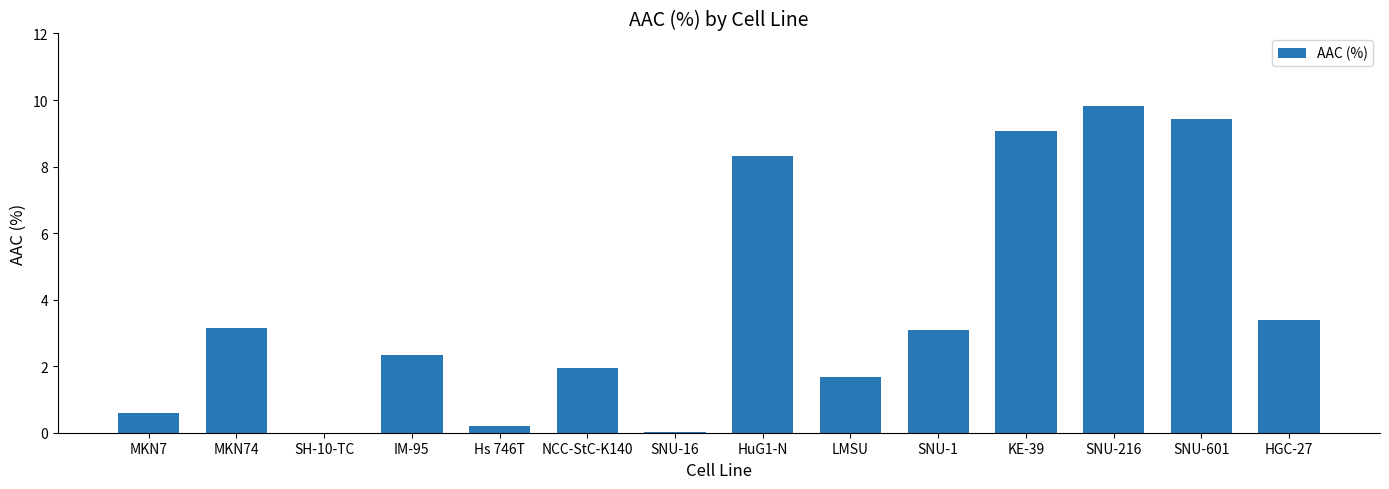

The chart shows a value of 1.0 at IM-95. True or false?

False